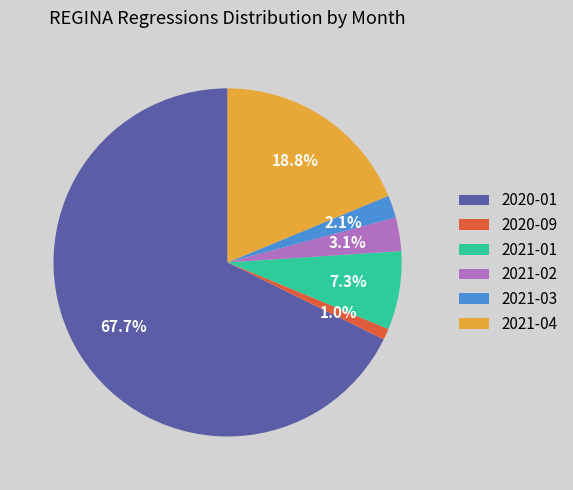

Count the number of slices in the pie.

6